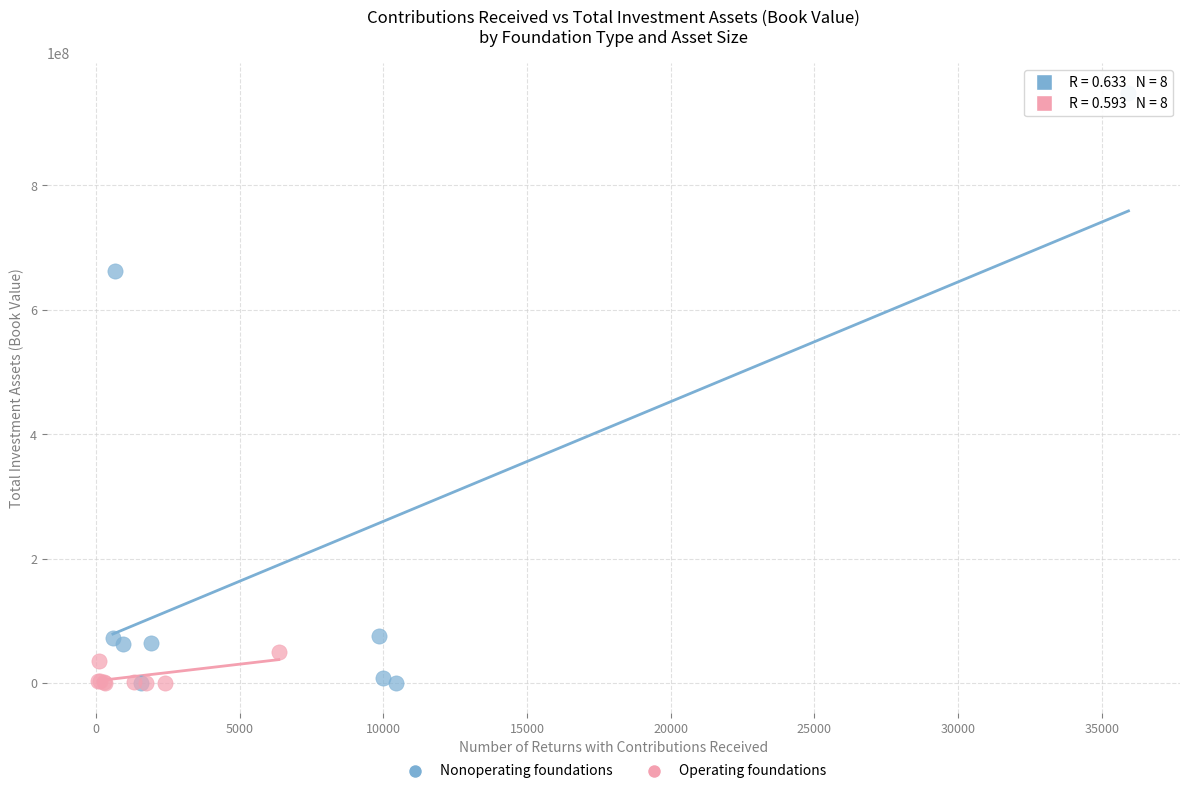

Which series has the widest spread of Y values?

Nonoperating foundations